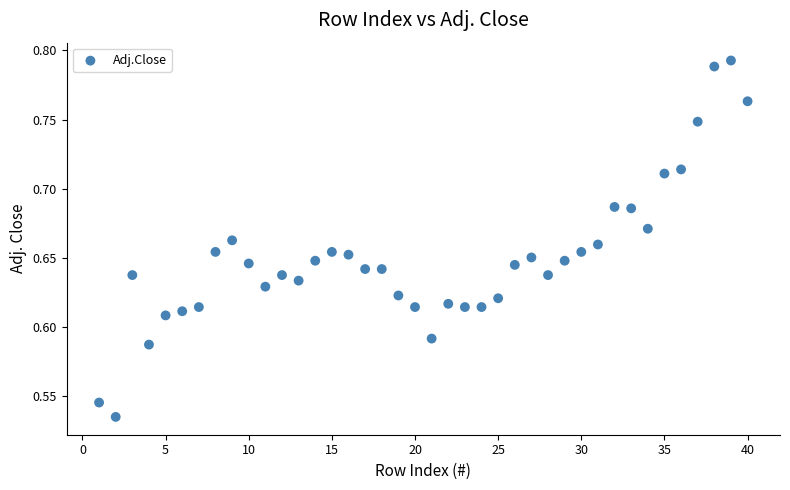

What is the range of Y values (max minus min)?

0.3